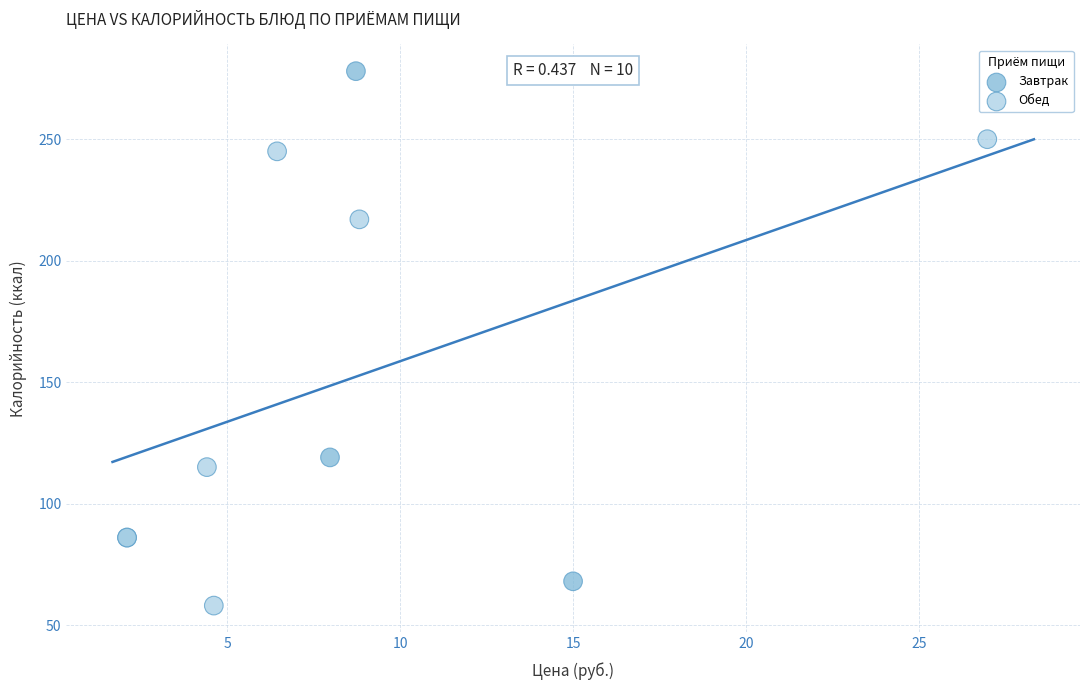

Which series contains the lowest Y value?

Обед